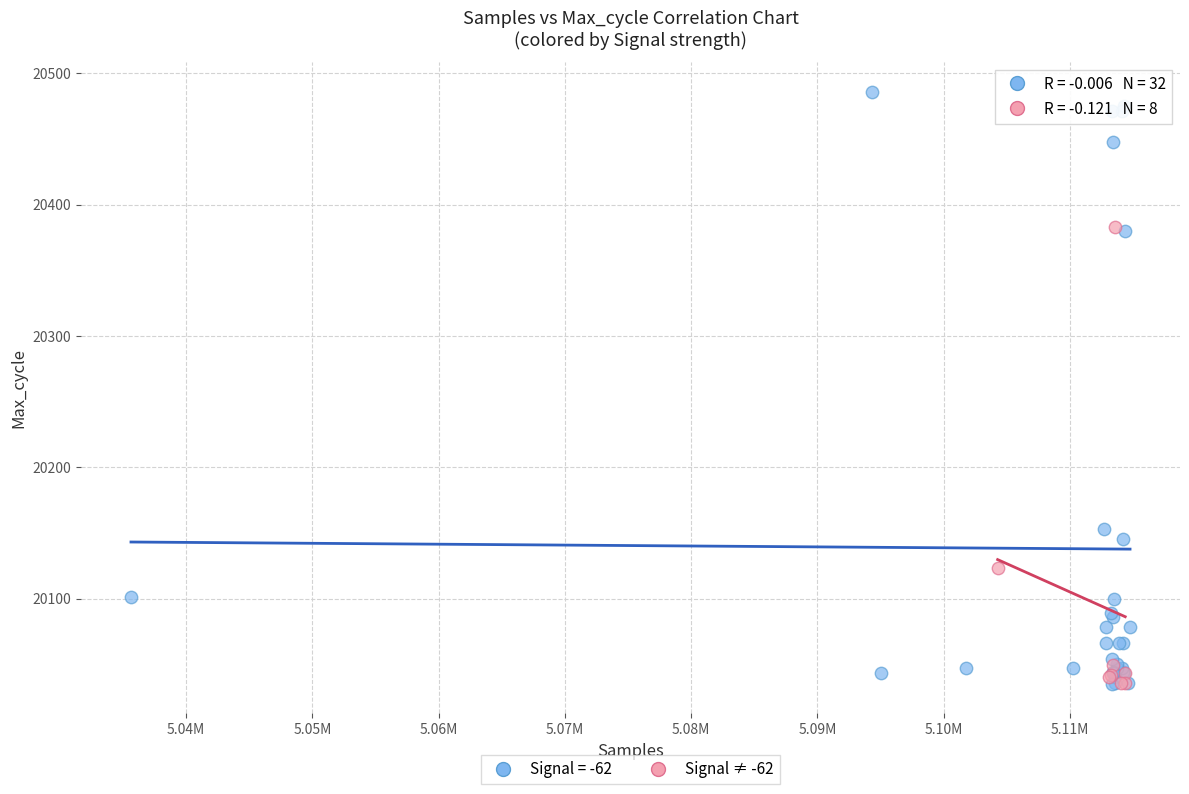

Which series contains the highest Y value?

Signal = -62